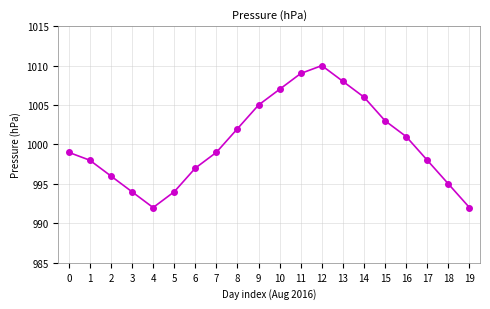

Which has a higher value, 17 or 2?

17